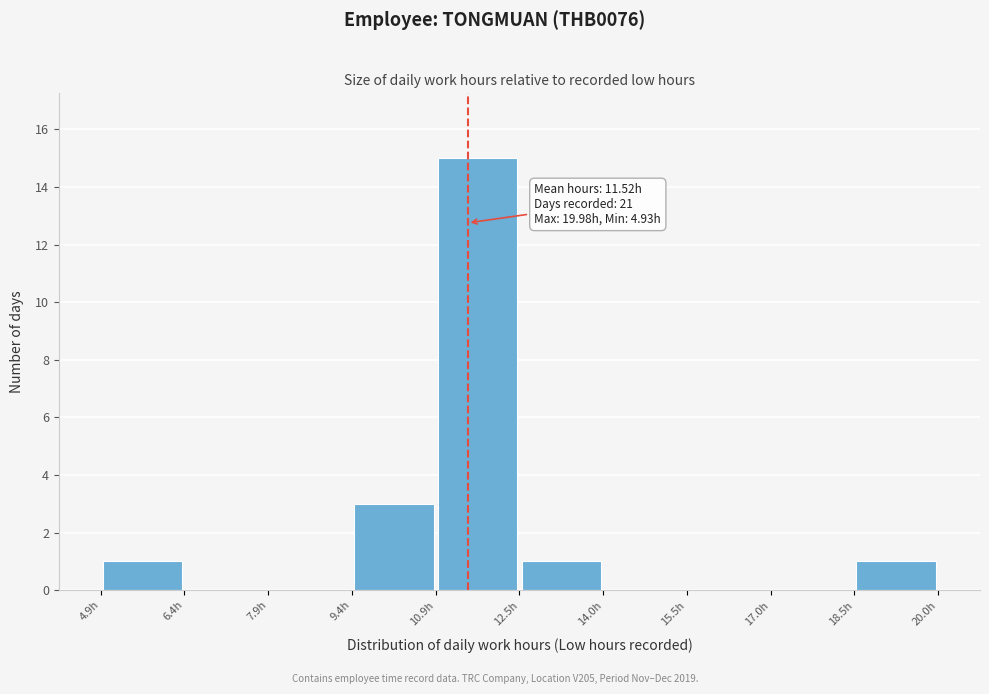

Which range on the x-axis has the tallest bar?

11.0 to 12.4